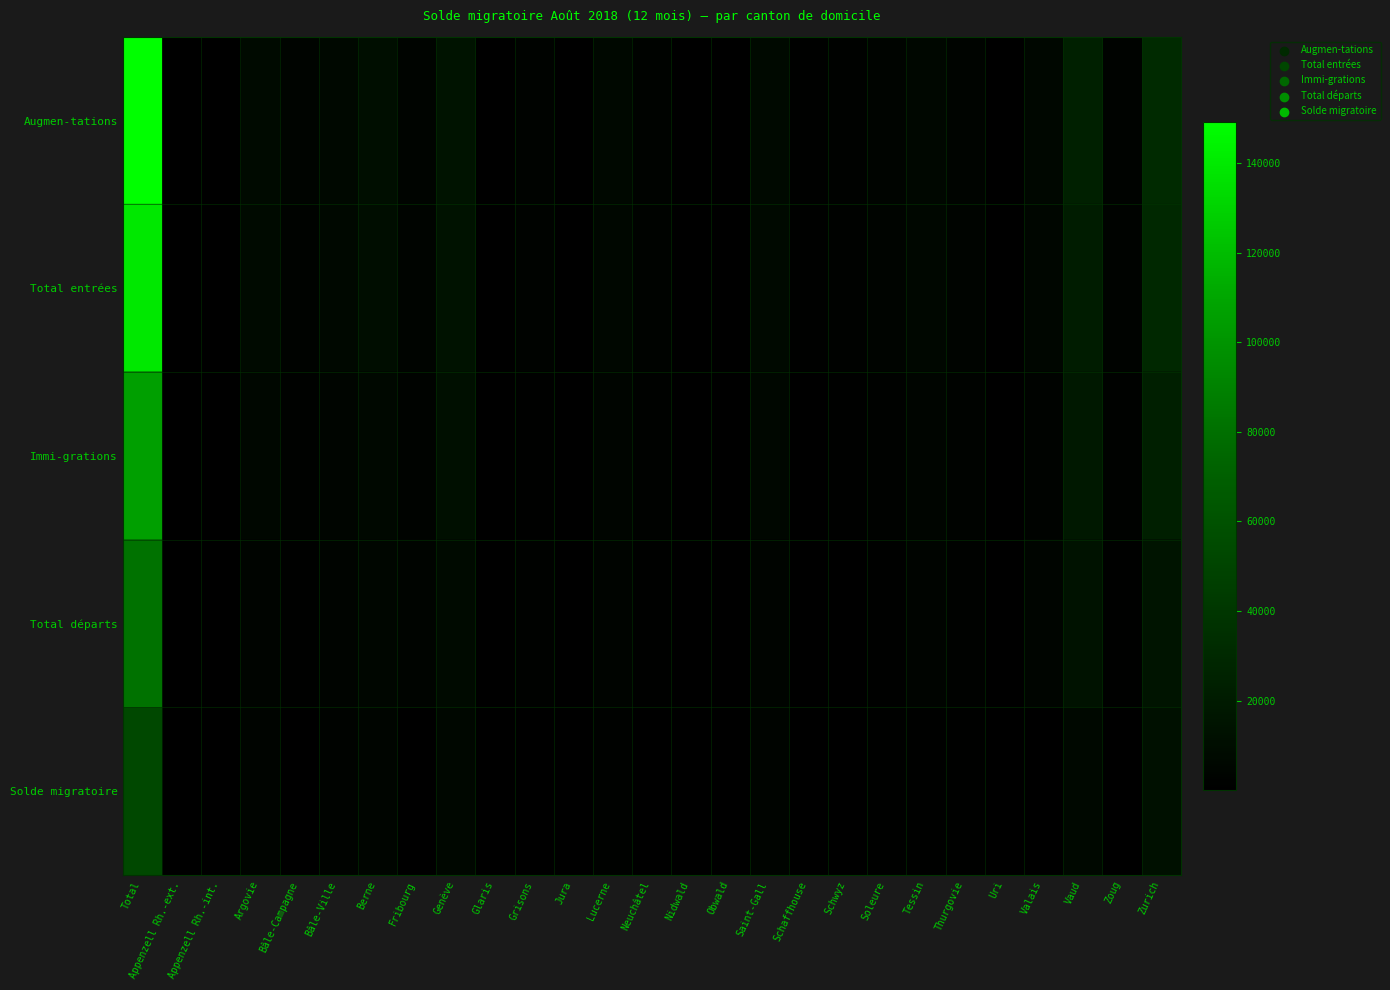

At which category does the chart reach its minimum across all series?

Appenzell Rh.-int.